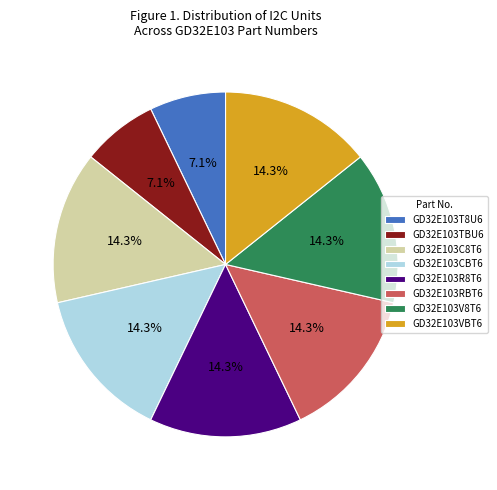

What is the ratio of the value at GD32E103R8T6 to the value at GD32E103CBT6?

1.0